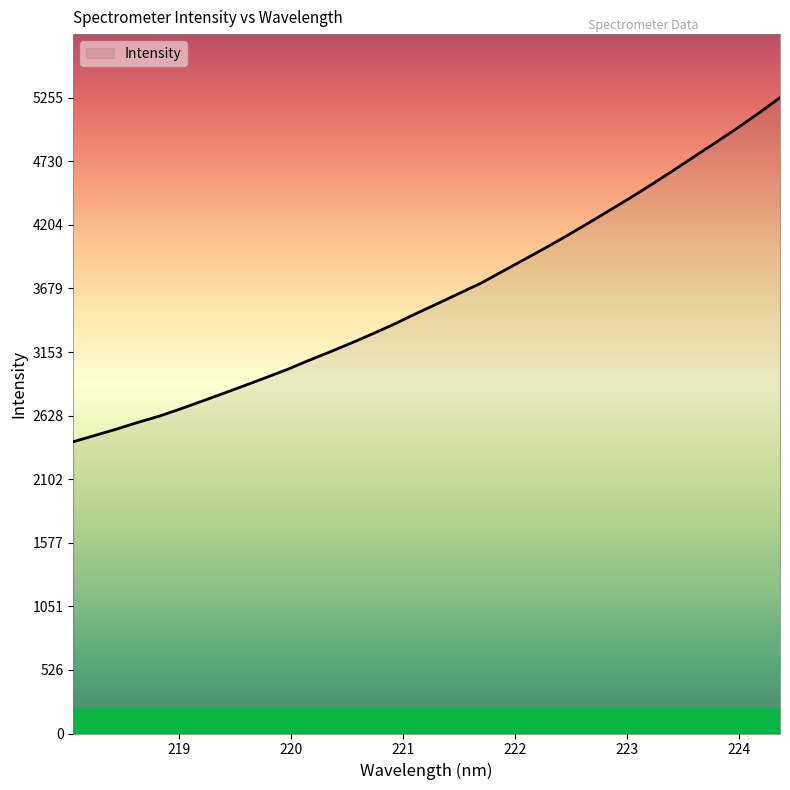

What is the maximum value shown in the chart?

5255.0